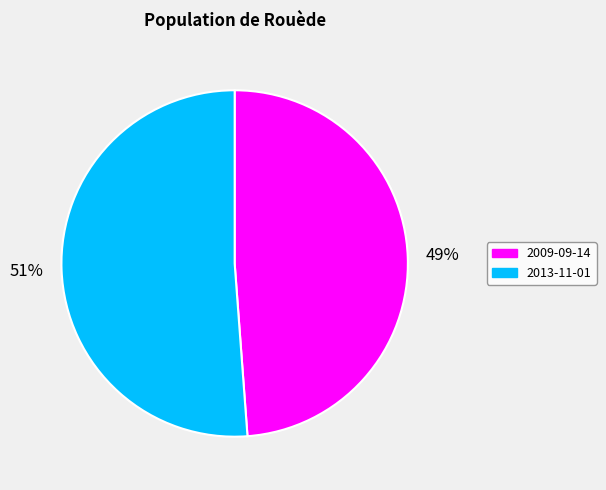

To the nearest percent, what portion does 2013-11-01 represent?

51%